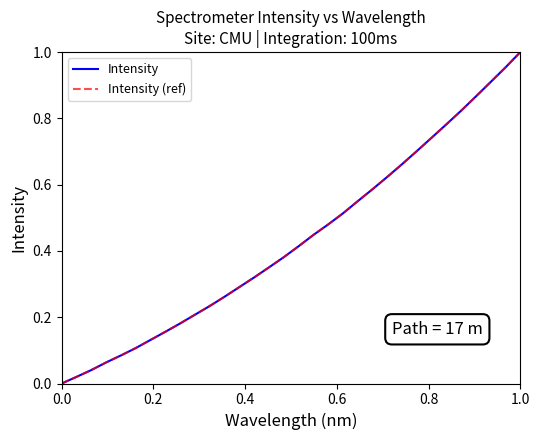

Does the chart have visible grid lines?

No